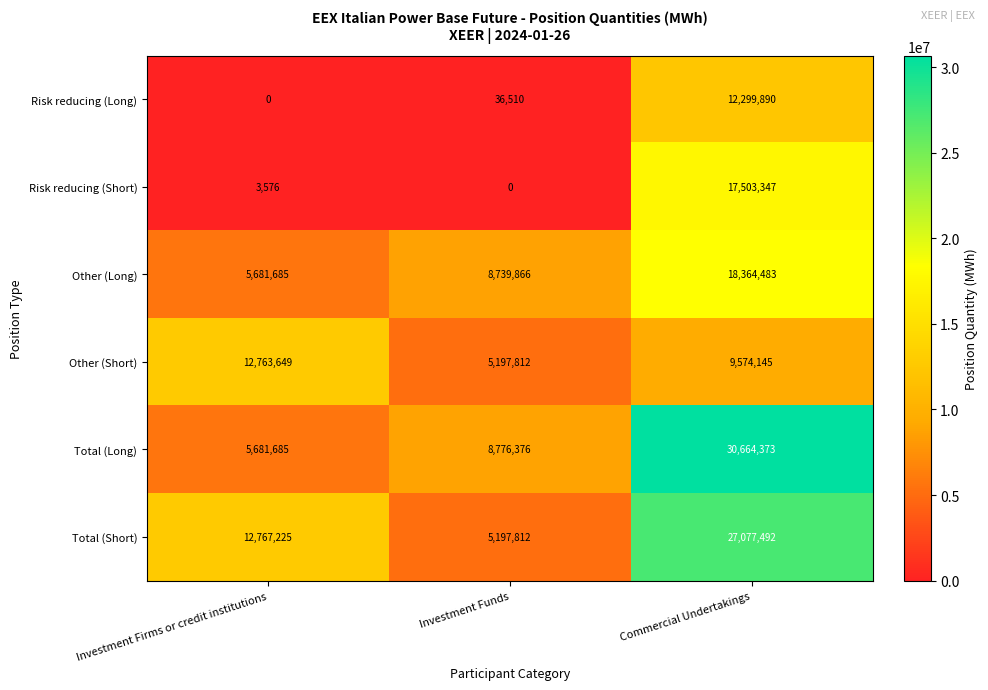

Between Investment Firms or credit institutions and Commercial Undertakings, which series saw the biggest shift?

Total (Long)